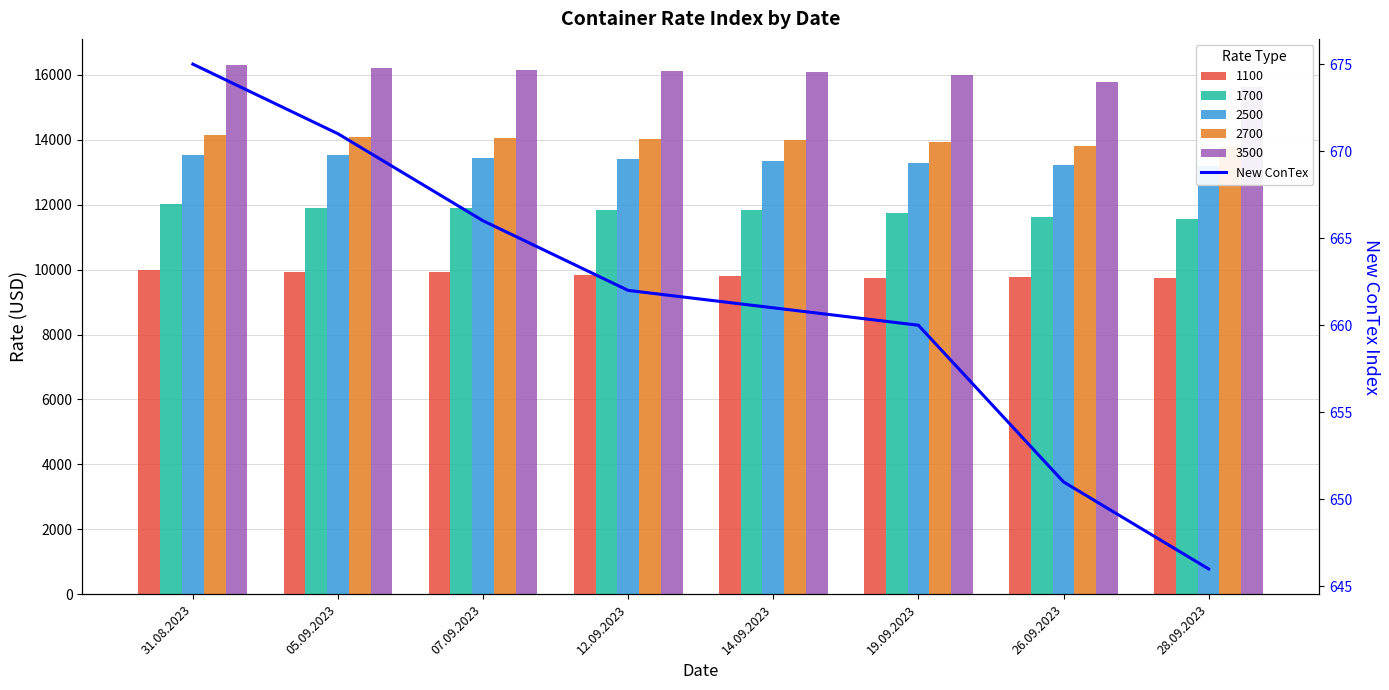

What is the ratio of the value at 31.08.2023 to the value at 26.09.2023?

1.0